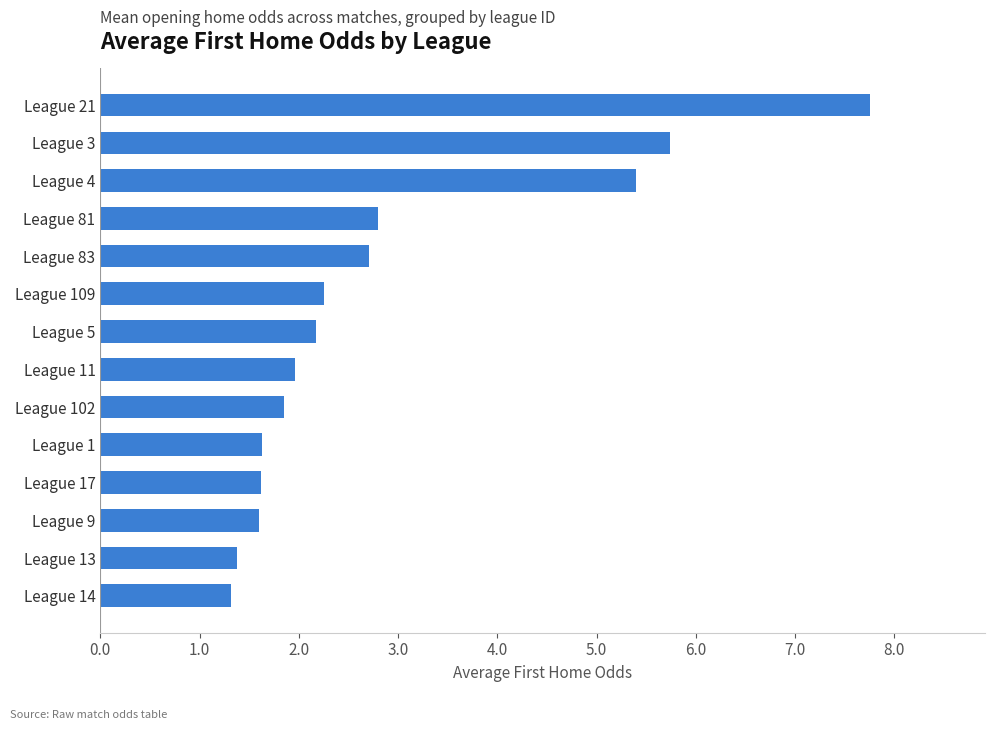

True or false: the data shows 0.7 at League 14.

False